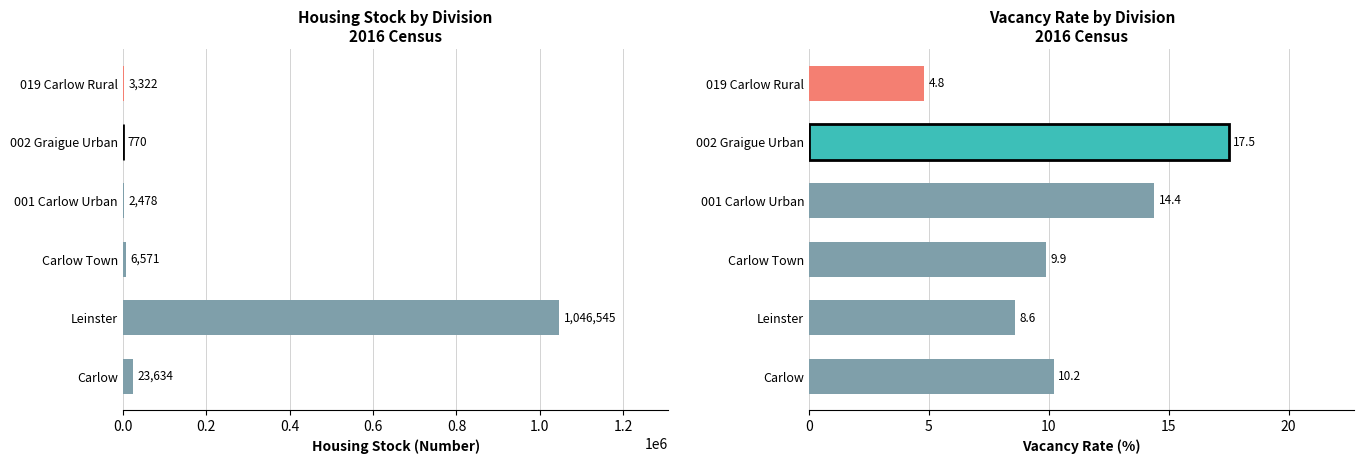

What is the difference between the maximum and minimum values in the Vacancy Rate series?

12.7